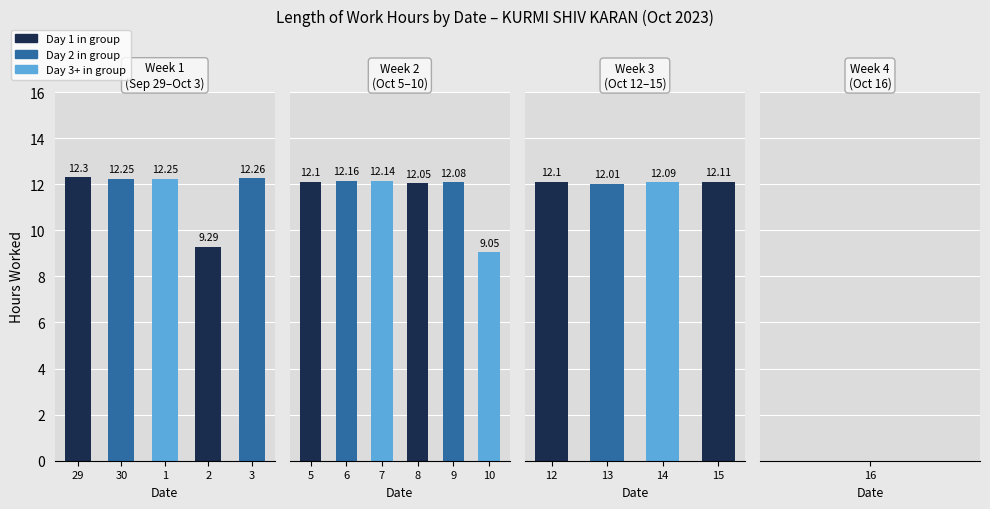

How many values in Day Work Count are above zero?

15